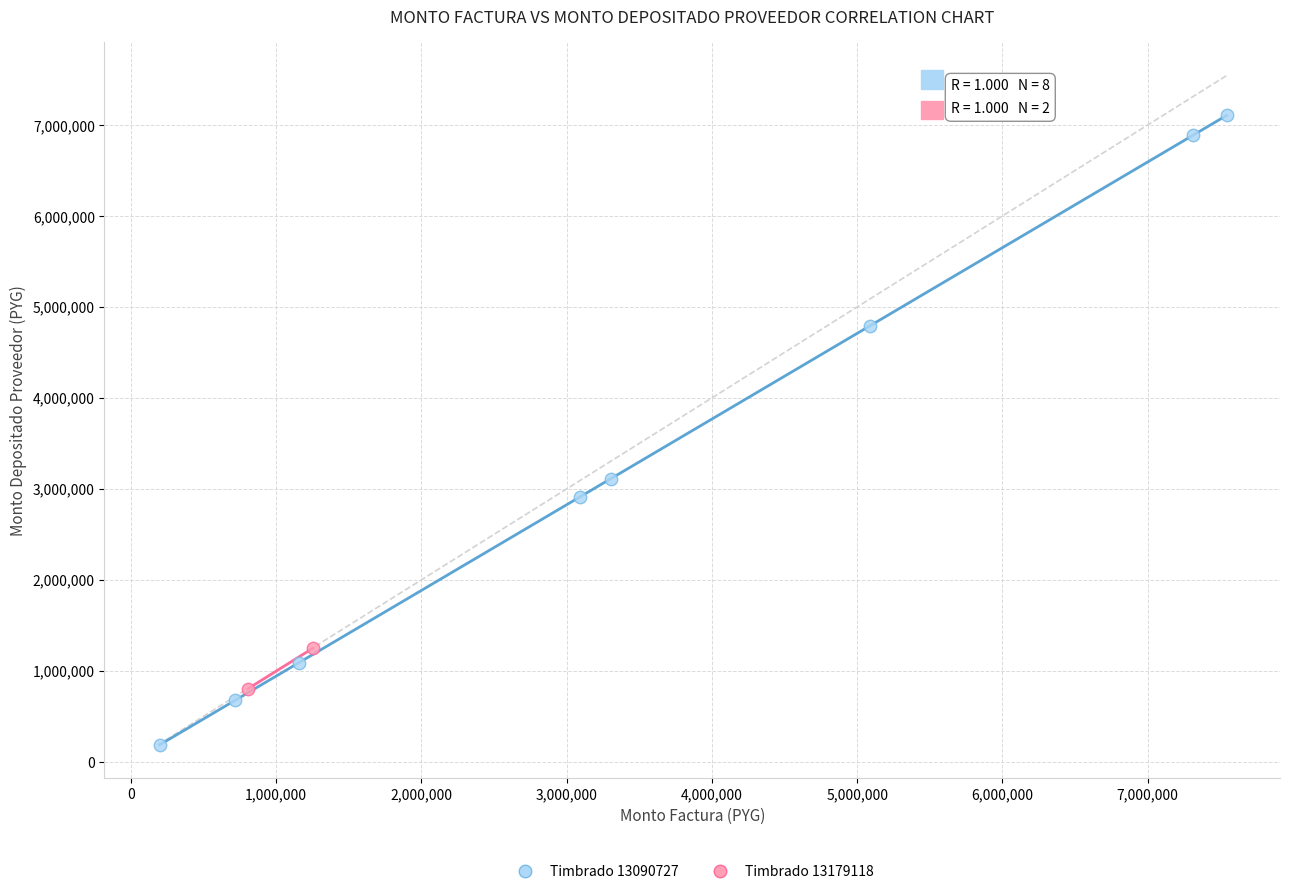

Which series reaches the minimum Y coordinate?

Timbrado 13090727